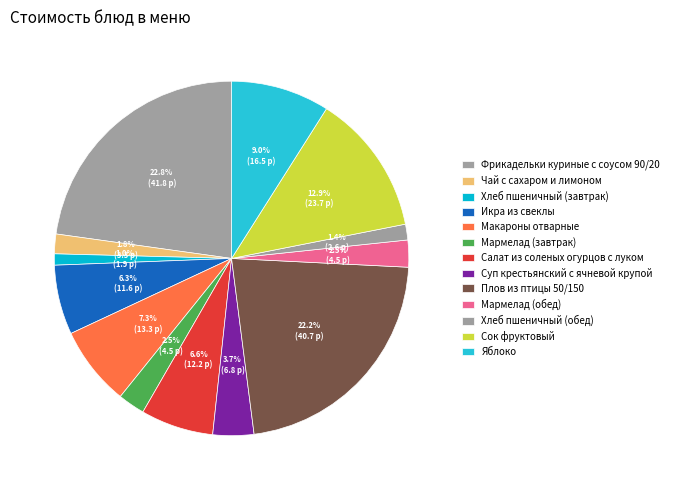

Rank the categories by value from highest to lowest.

Фрикадельки куриные с соусом 90/20, Плов из птицы 50/150, Сок фруктовый, Яблоко, Макароны отварные, Салат из соленых огурцов с луком, Икра из свеклы, Суп крестьянский с ячневой крупой, Мармелад (завтрак), Мармелад (обед), Чай с сахаром и лимоном, Хлеб пшеничный (обед), Хлеб пшеничный (завтрак)